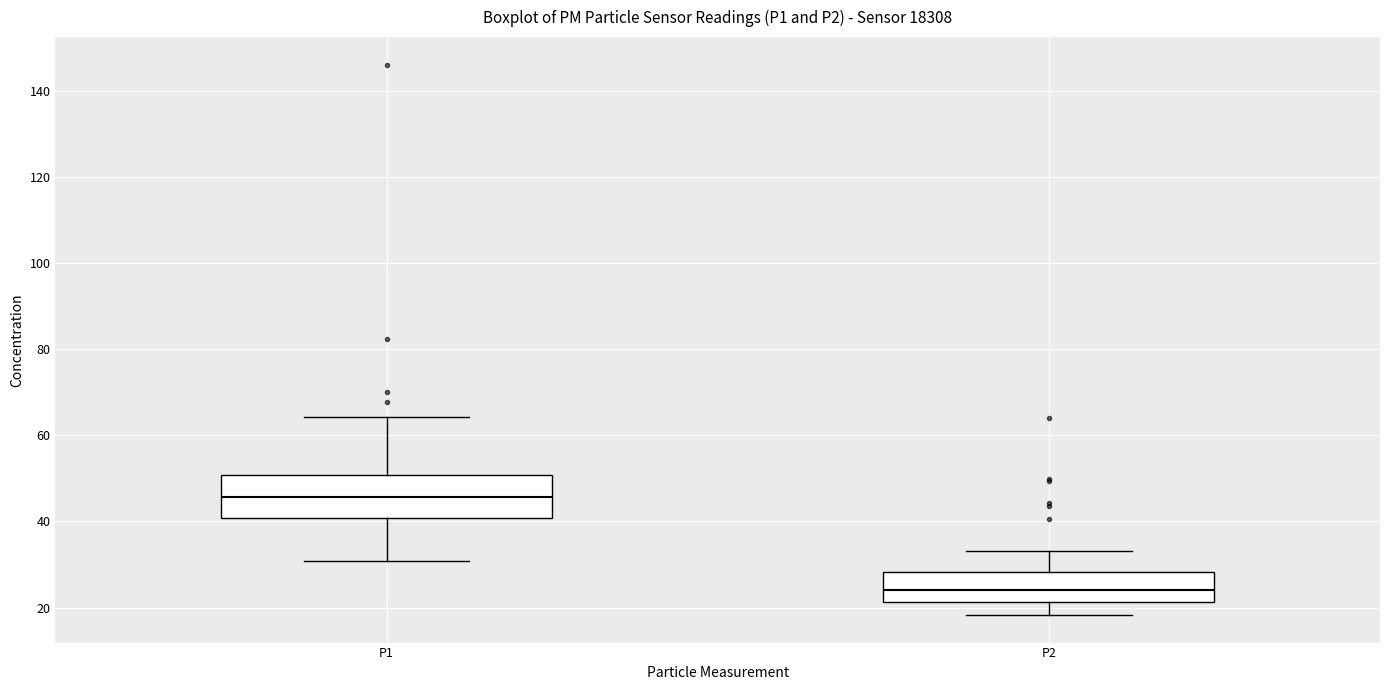

Which box is the tallest, from its lower edge to its upper edge?

P1